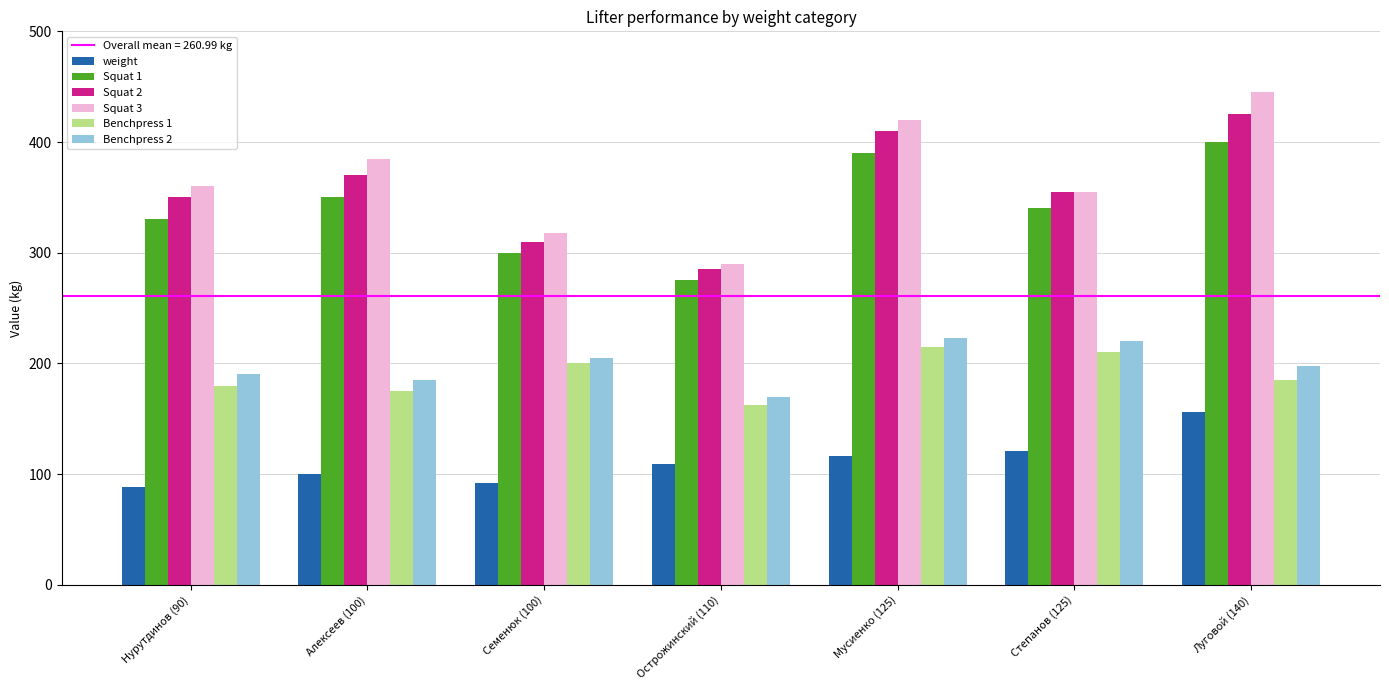

Which series changed the most between Нурутдинов (90) and Острожинский (110)?

Squat 3